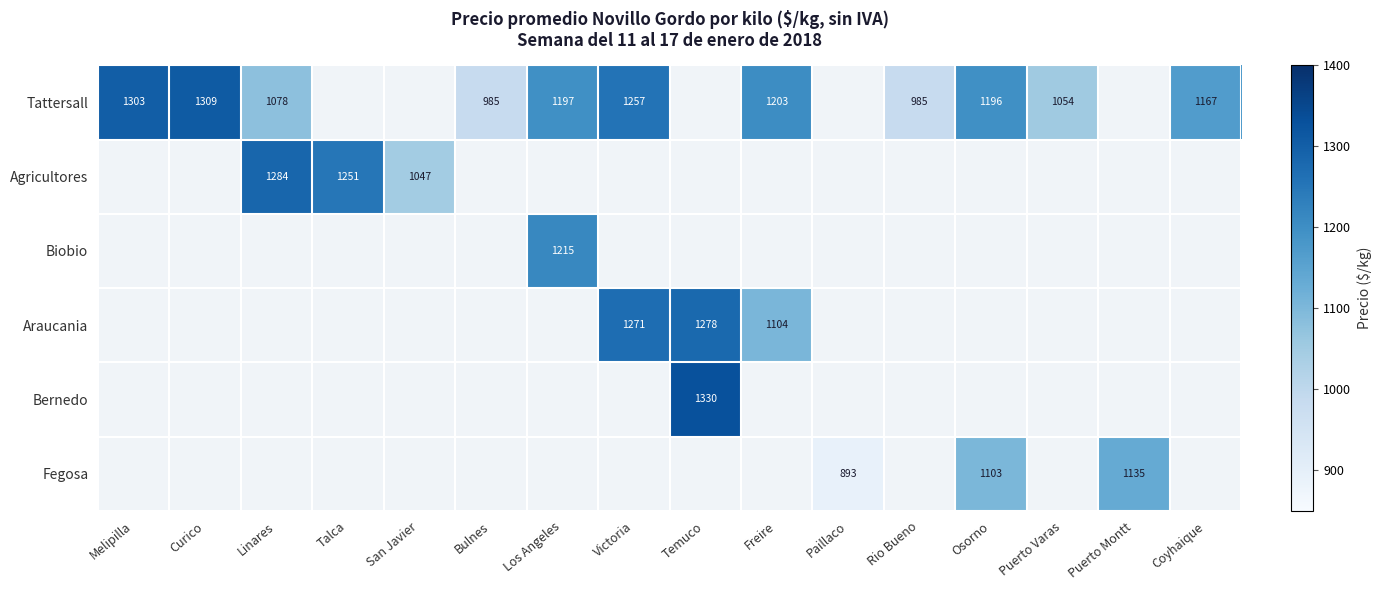

What is the smallest value displayed?

892.9